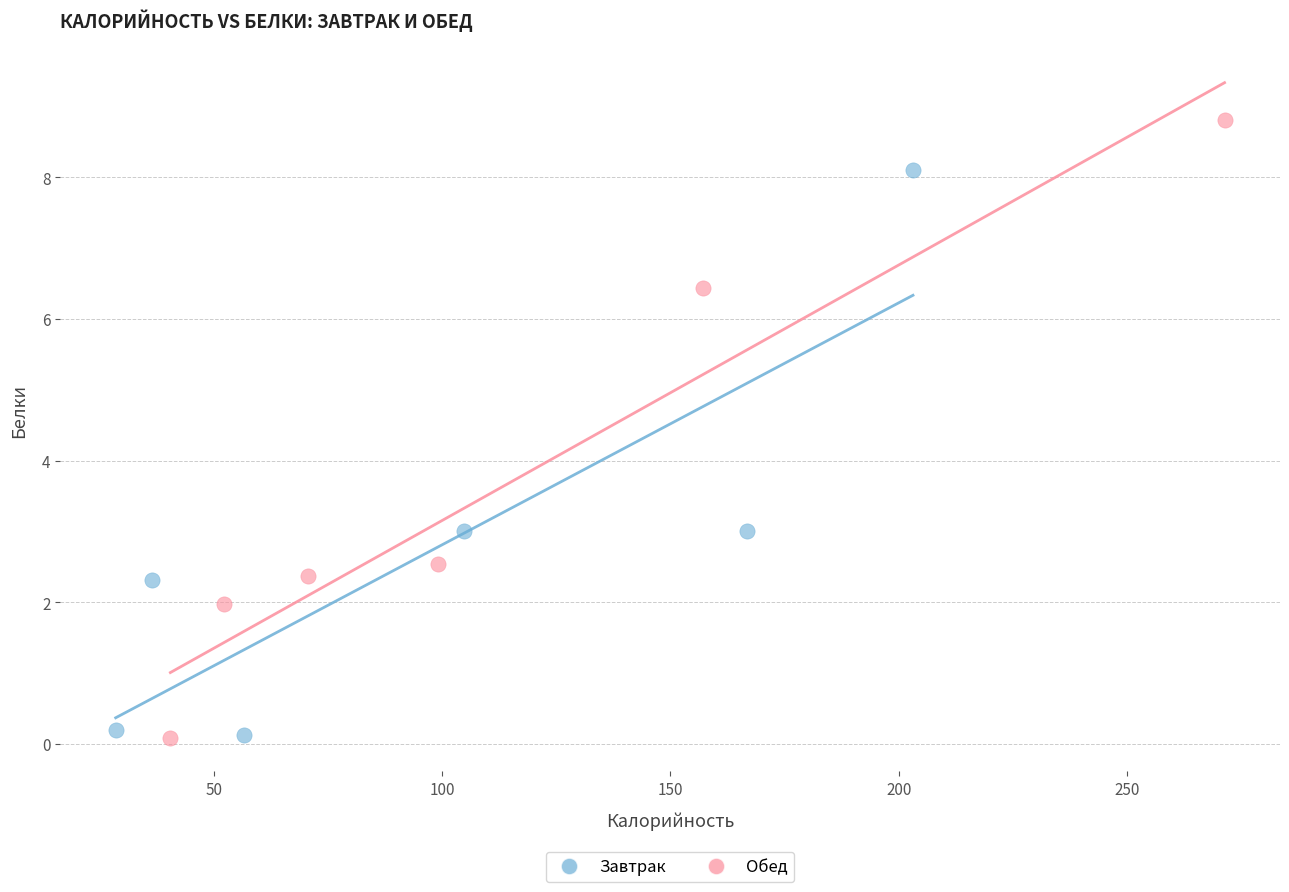

Which series has the widest spread of Y values?

Обед